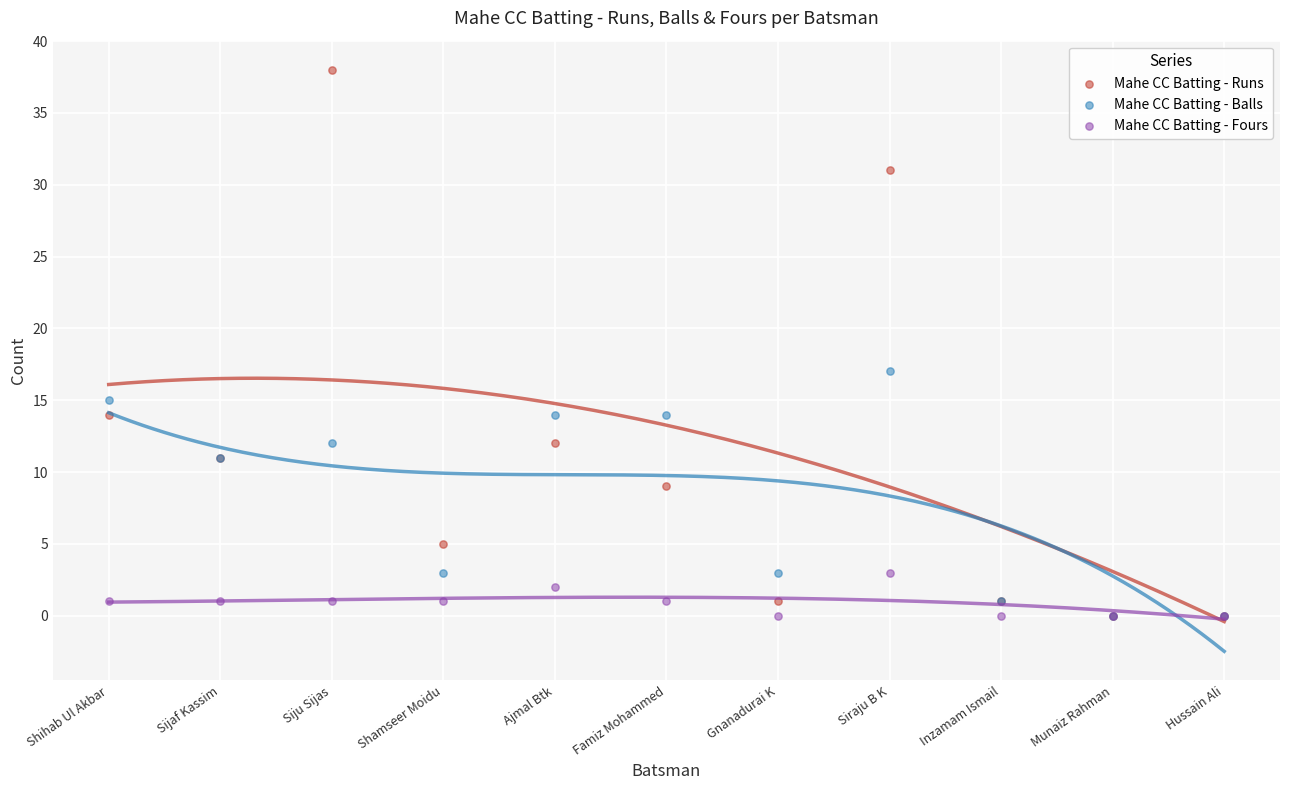

In the Mahe CC Batting - Runs series, what Y value is closest to 19?

14